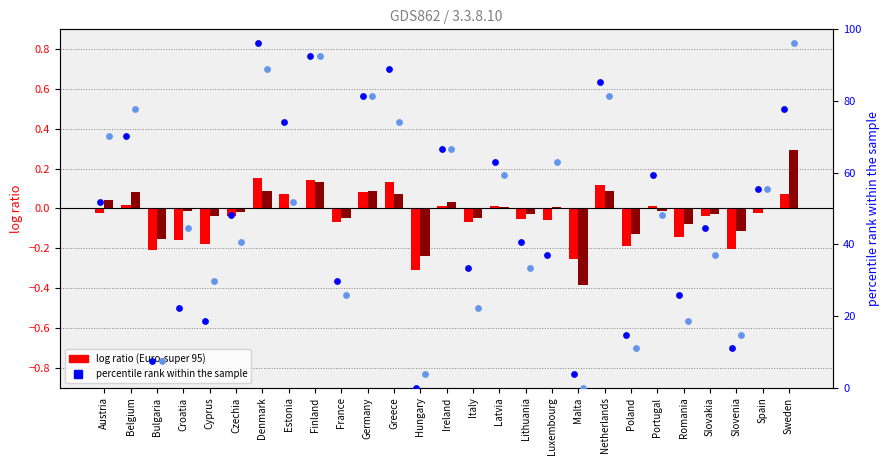

Which series contains the highest Y value?

percentile rank (super95)